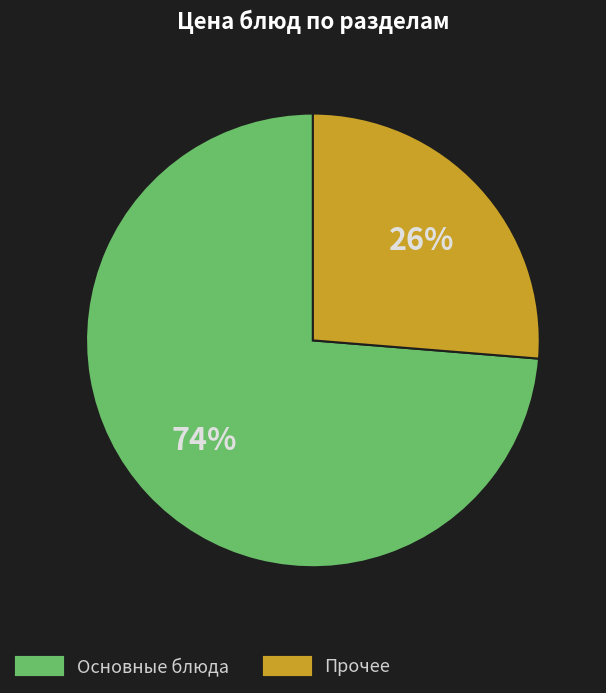

To the nearest percent, what is the average slice percentage?

50%